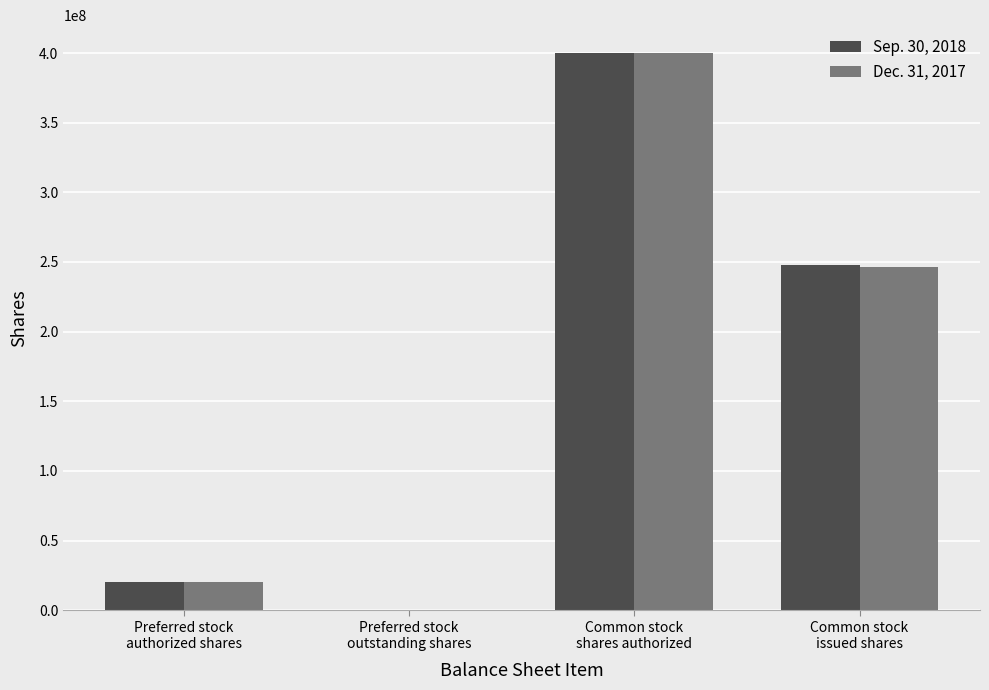

What is the greatest value displayed?

400000000